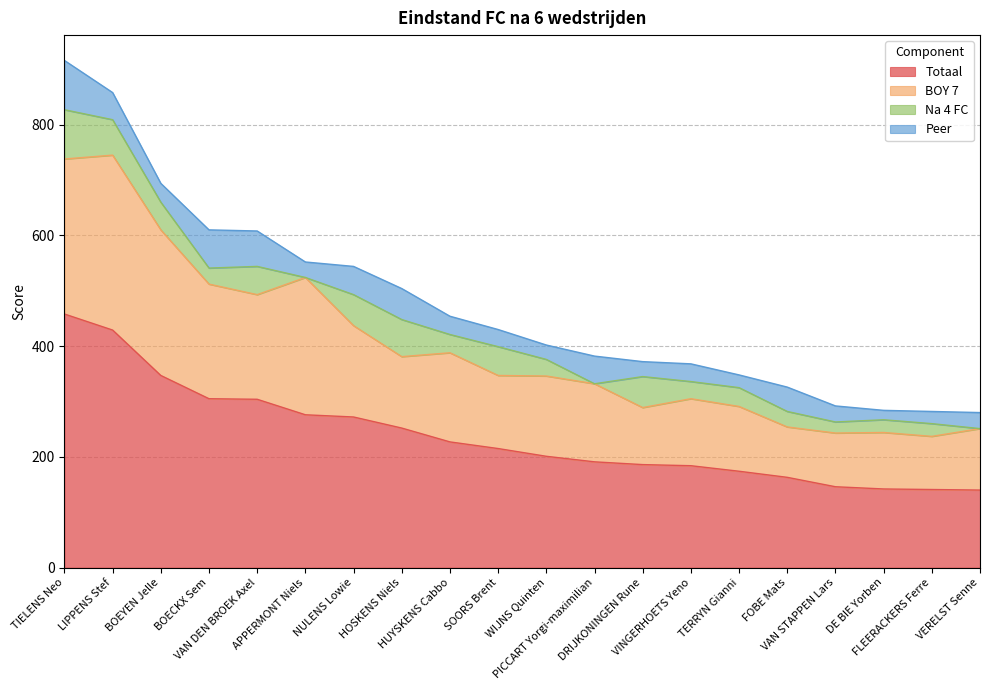

How many values in the Na 4 FC series exceed 33?

9